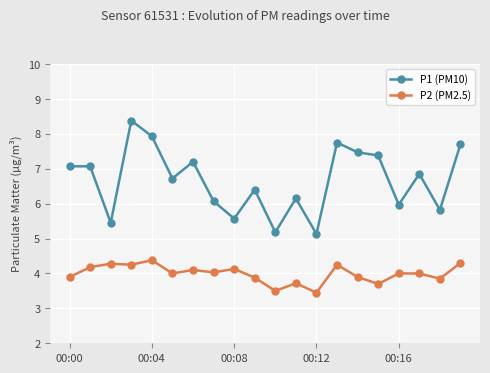

What is the sum of all P1 (PM10) values?

133.3